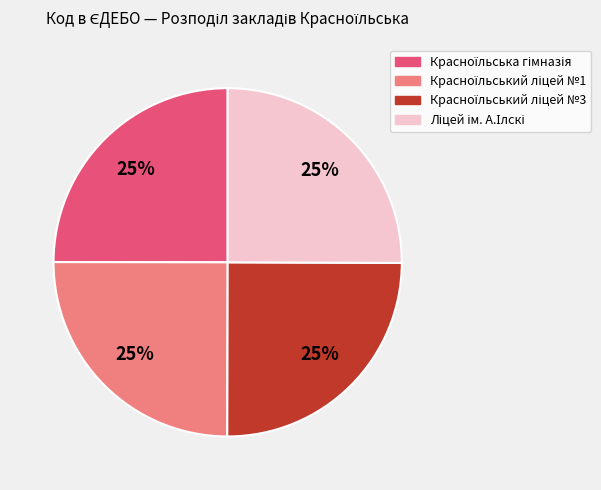

To the nearest percent, what is the average slice percentage?

25%